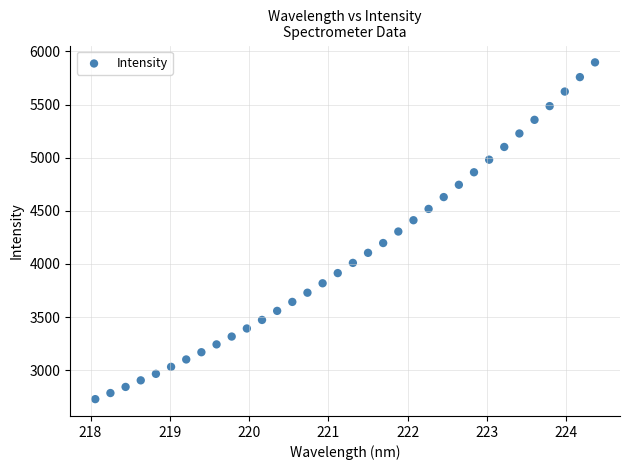

What is the range of X values (max minus min)?

6.3